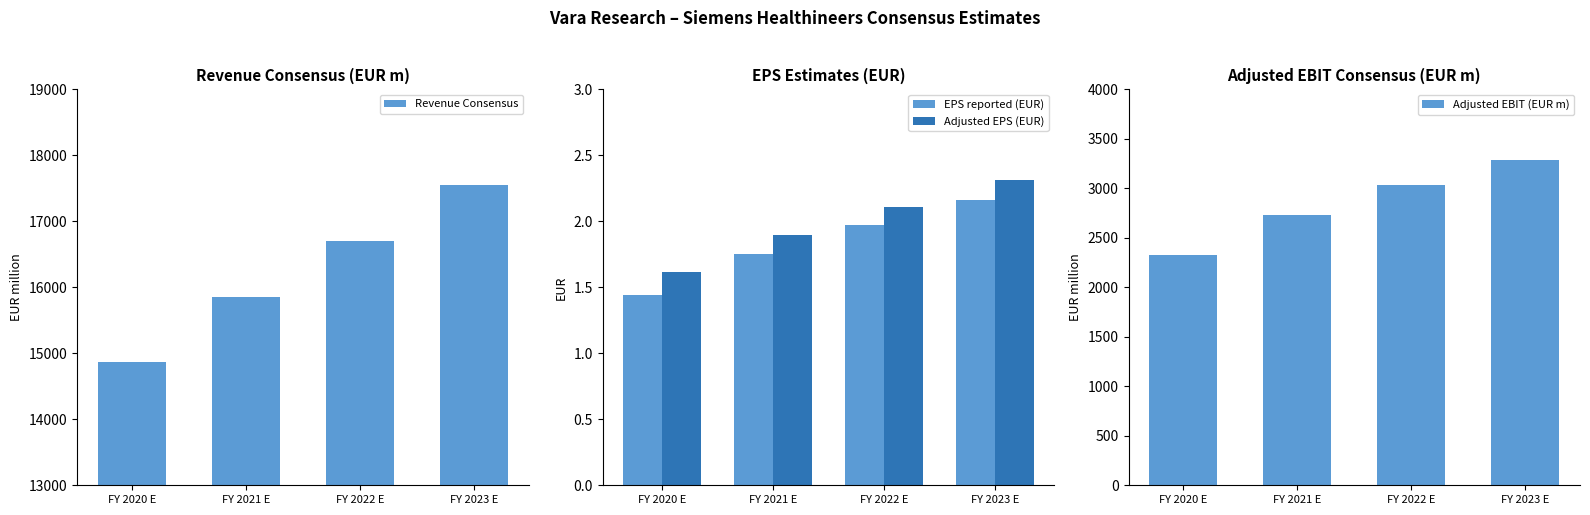

How many Adjusted EBIT (EUR m) values are between 2735 and 3286?

3